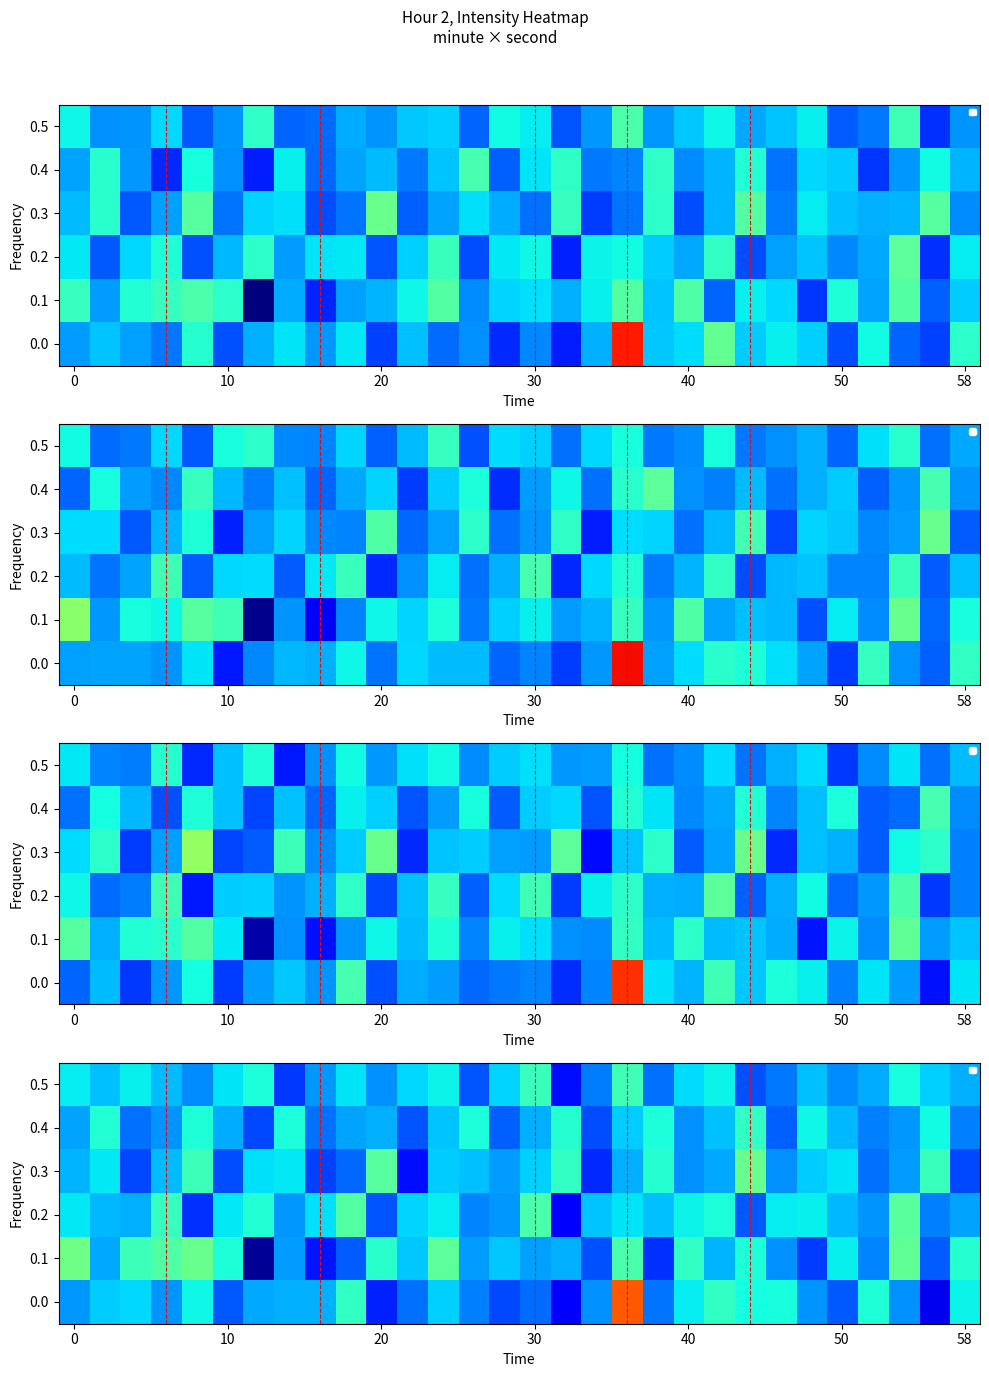

What is the smallest value displayed?

-134.7